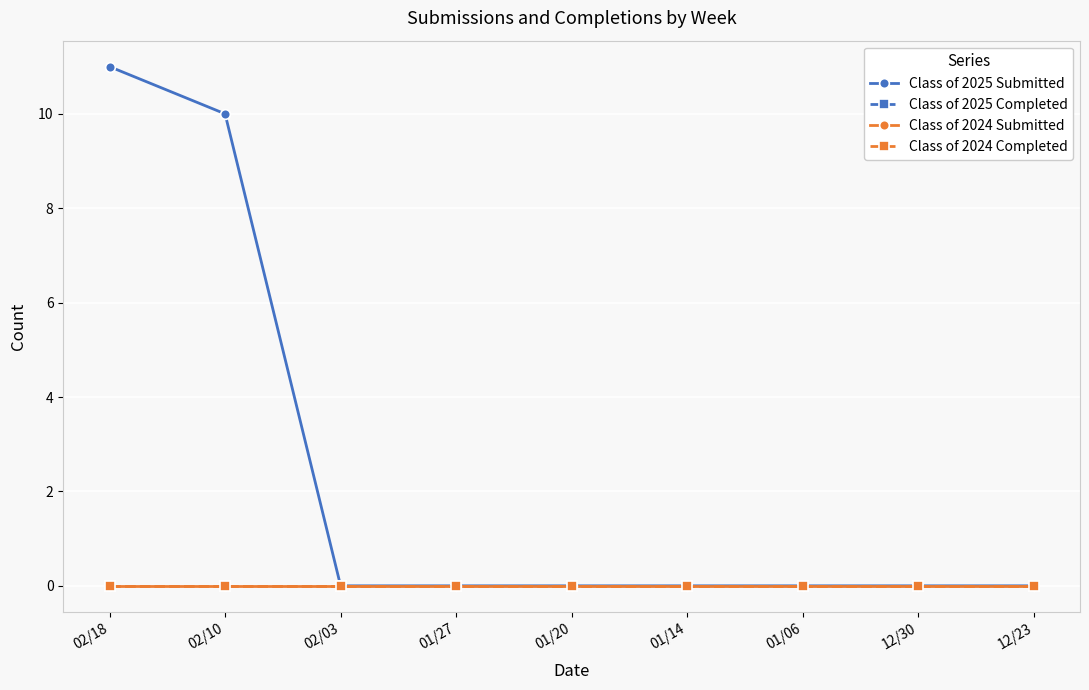

Is this an area chart (filled region under the line)?

No